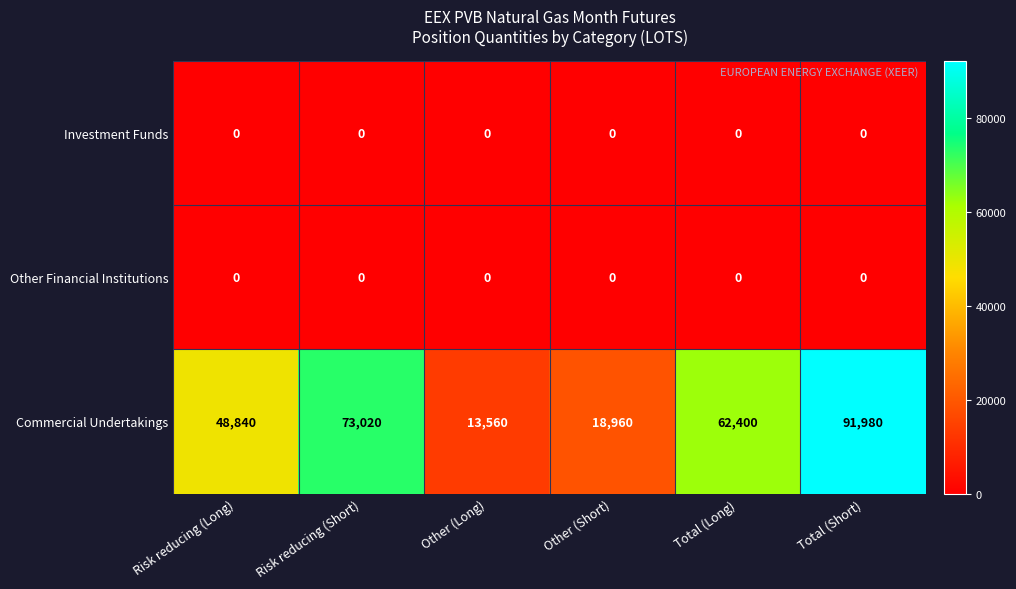

Reading left to right, extract all data points from this chart.

Investment Funds: Risk reducing (Long)=0	Risk reducing (Short)=0	Other (Long)=0	Other (Short)=0	Total (Long)=0	Total (Short)=0
Other Financial Institutions: Risk reducing (Long)=0	Risk reducing (Short)=0	Other (Long)=0	Other (Short)=0	Total (Long)=0	Total (Short)=0
Commercial Undertakings: Risk reducing (Long)=48840	Risk reducing (Short)=73020	Other (Long)=13560	Other (Short)=18960	Total (Long)=62400	Total (Short)=91980